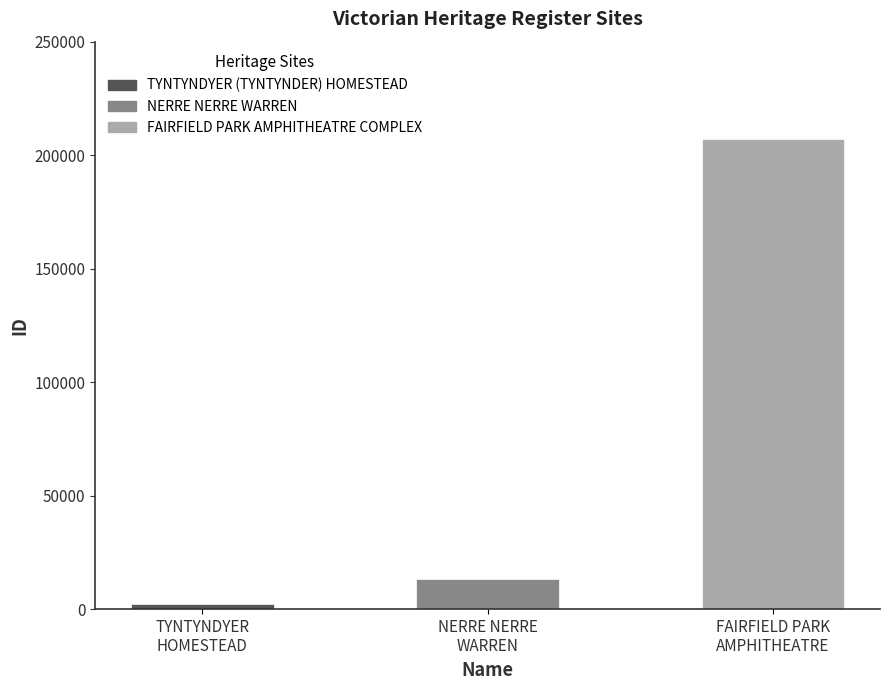

How many bars are there in total?

3